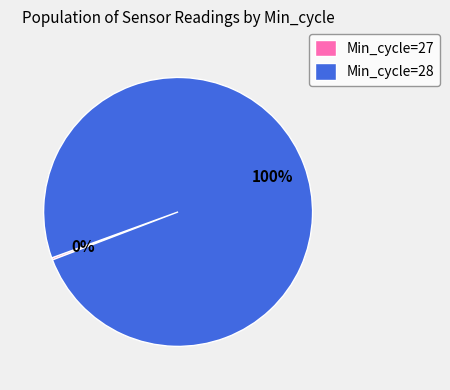

To the nearest percent, what percentage of the pie is Min_cycle=28?

100%